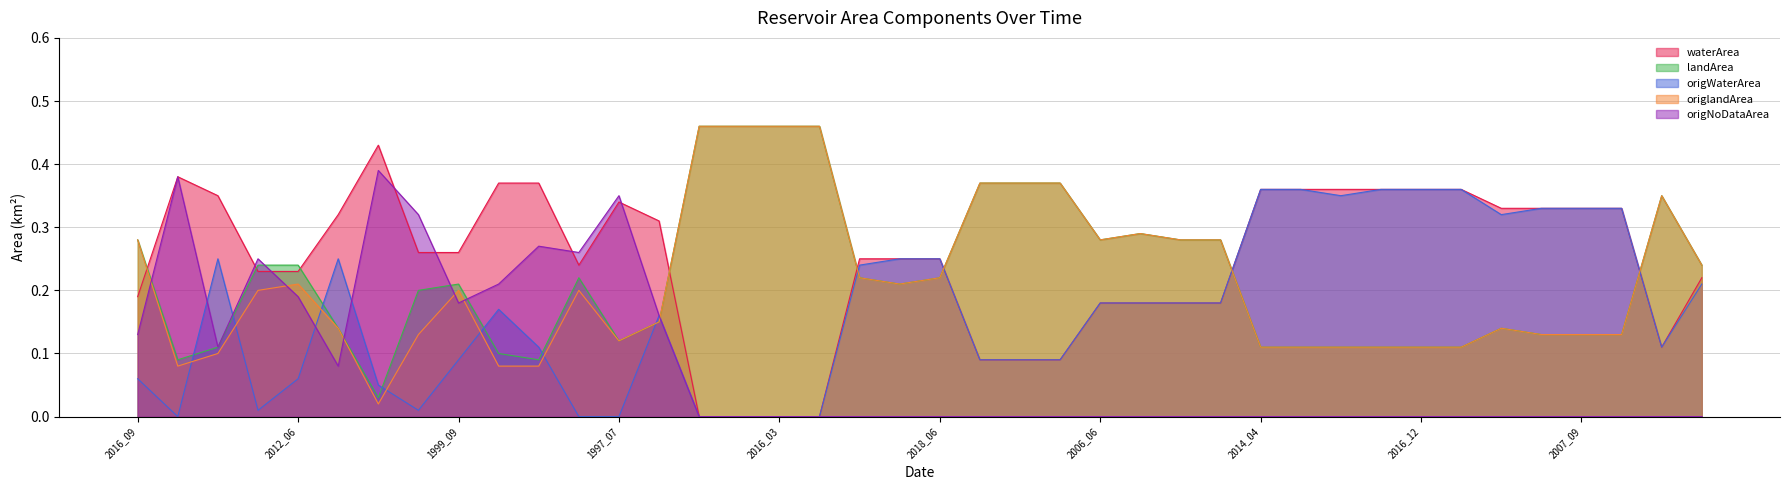

The origNoDataArea series shows 0.2 at 2014_07. True or false?

False